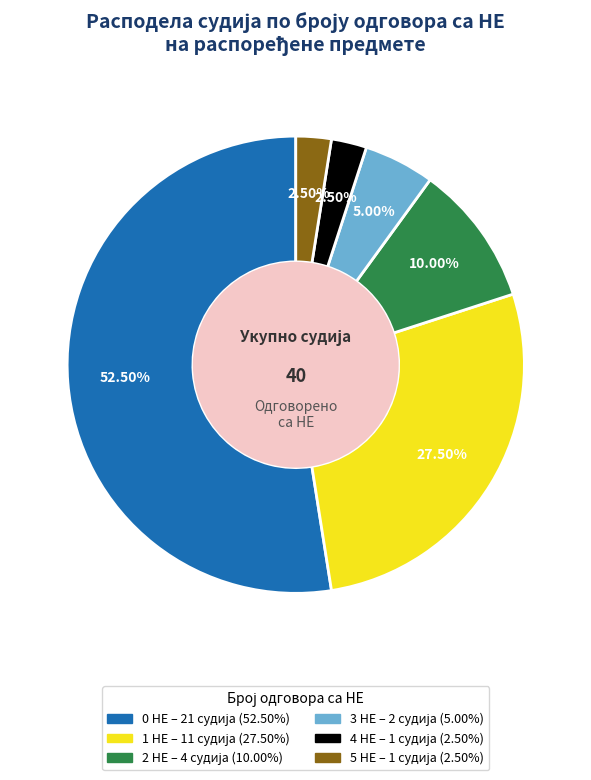

Does any single category account for the majority?

Yes